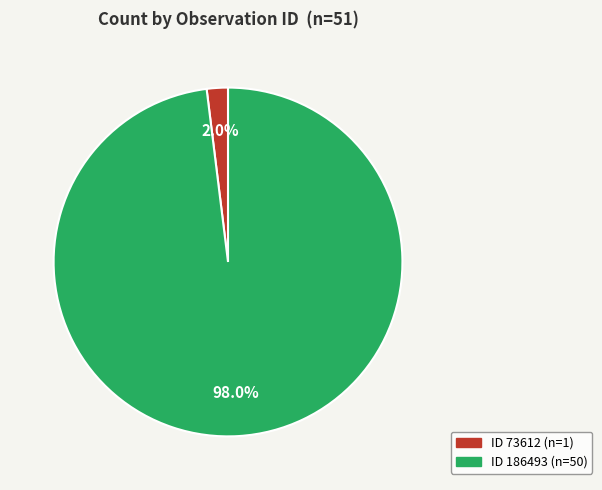

To the nearest percent, what is the difference between the largest and smallest slice percentages?

96%